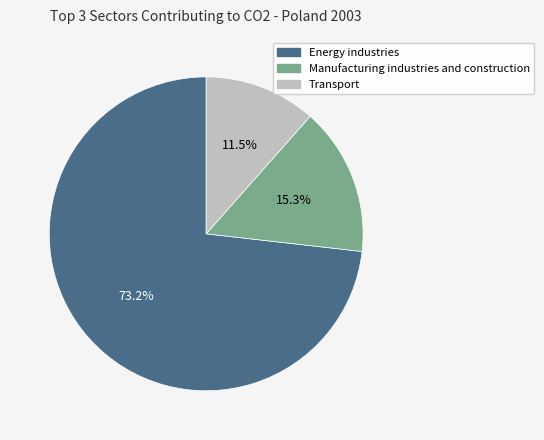

To the nearest percent, what is the combined percentage of Transport and Manufacturing industries and construction?

27%